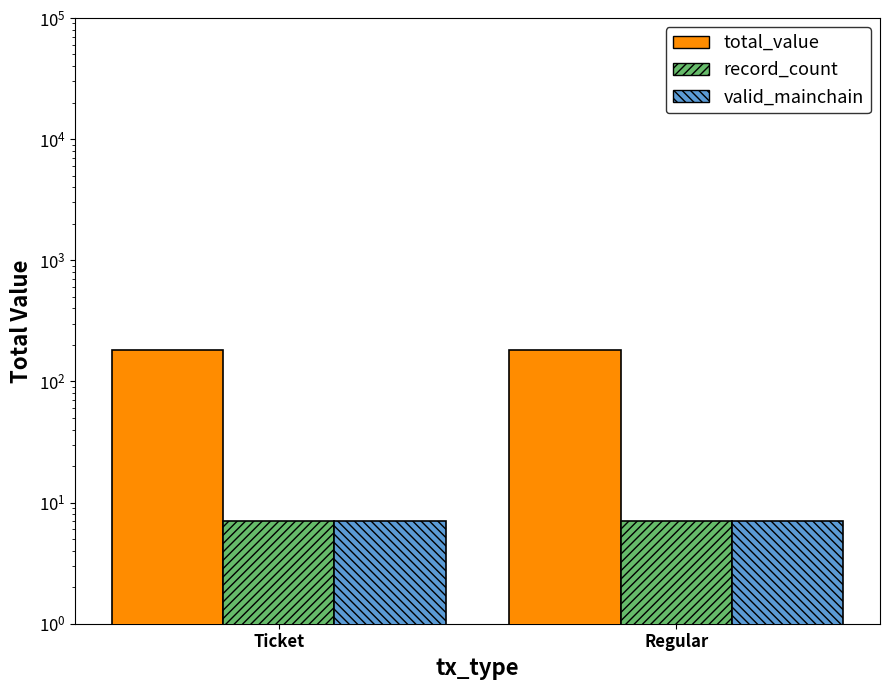

Which series has the largest total across all categories?

total_value